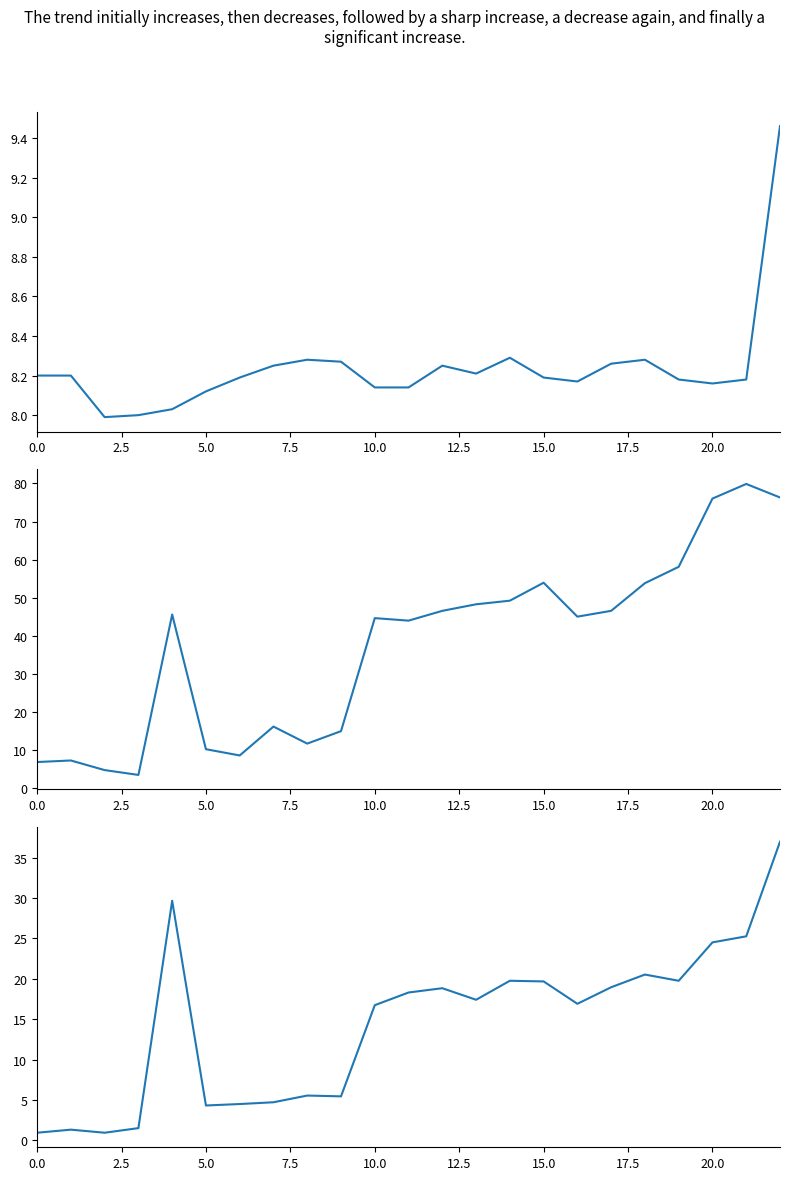

How many lines are shown in the chart?

3